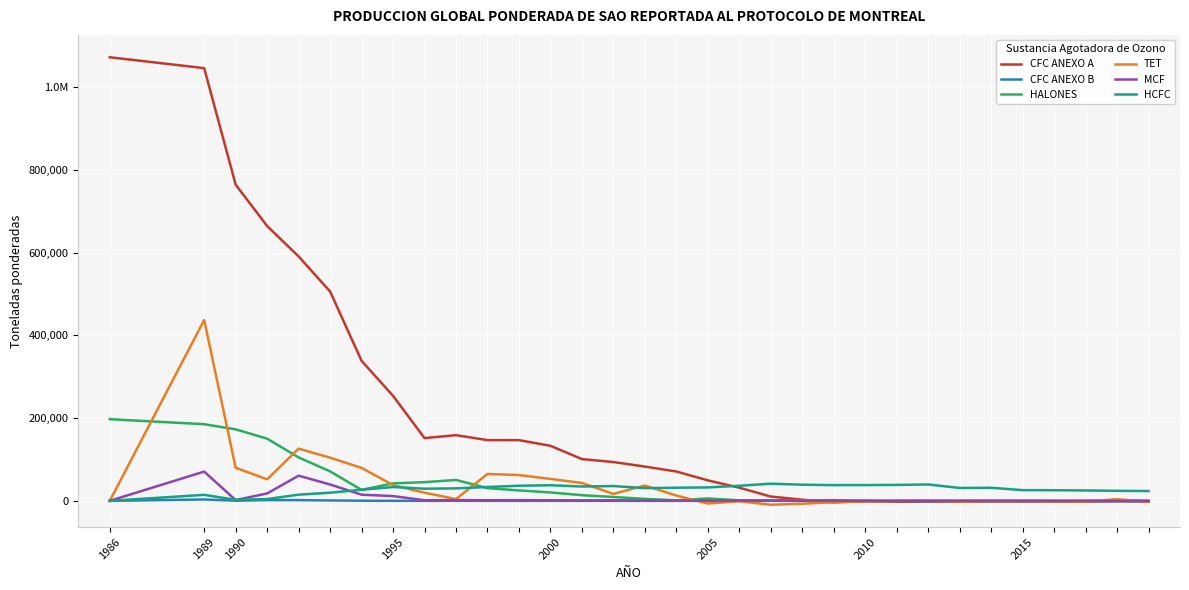

Which series has the largest range (max minus min)?

CFC ANEXO A